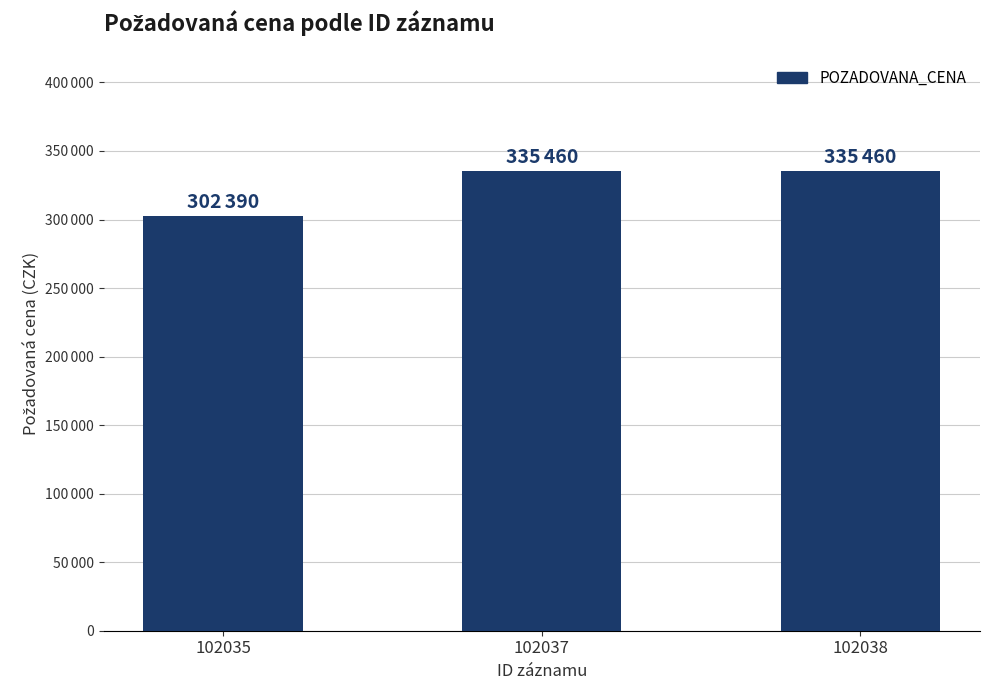

What is the minimum value shown in the chart?

302390